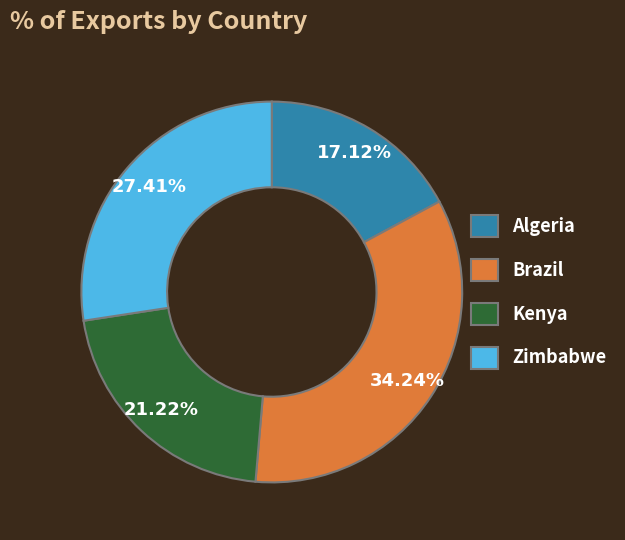

Rank the categories by value from highest to lowest.

Brazil, Zimbabwe, Kenya, Algeria